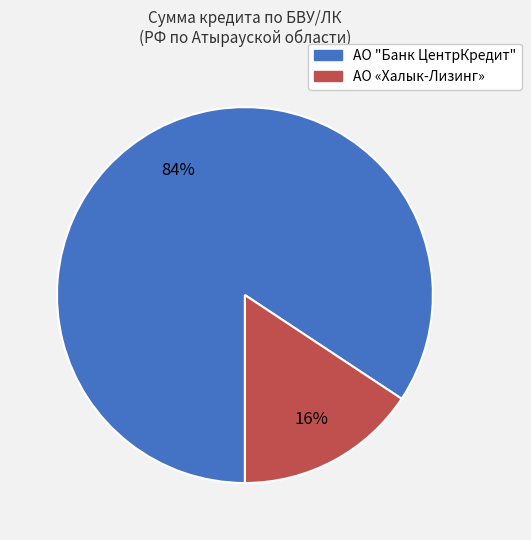

Is there any slice that represents more than half of the pie?

Yes